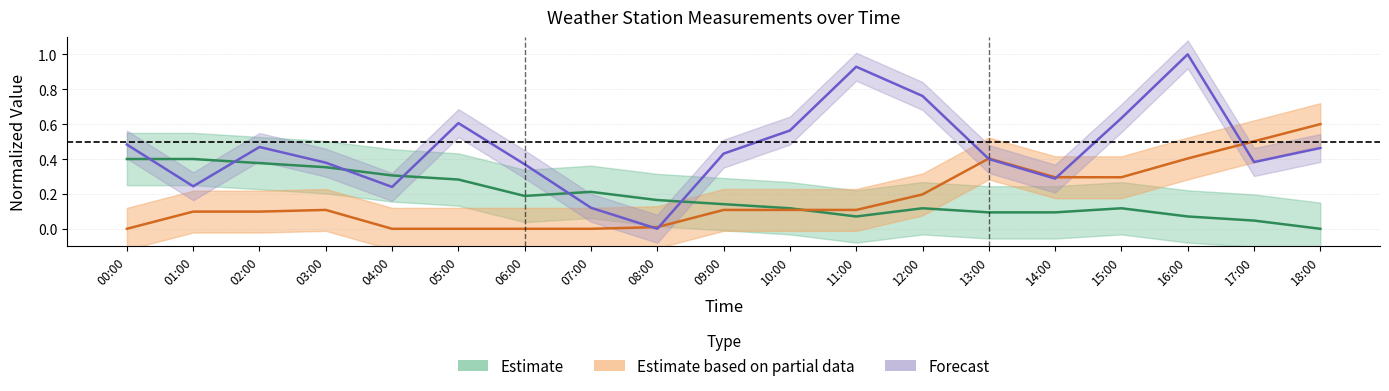

How many interior local peaks does the TA series have?

2